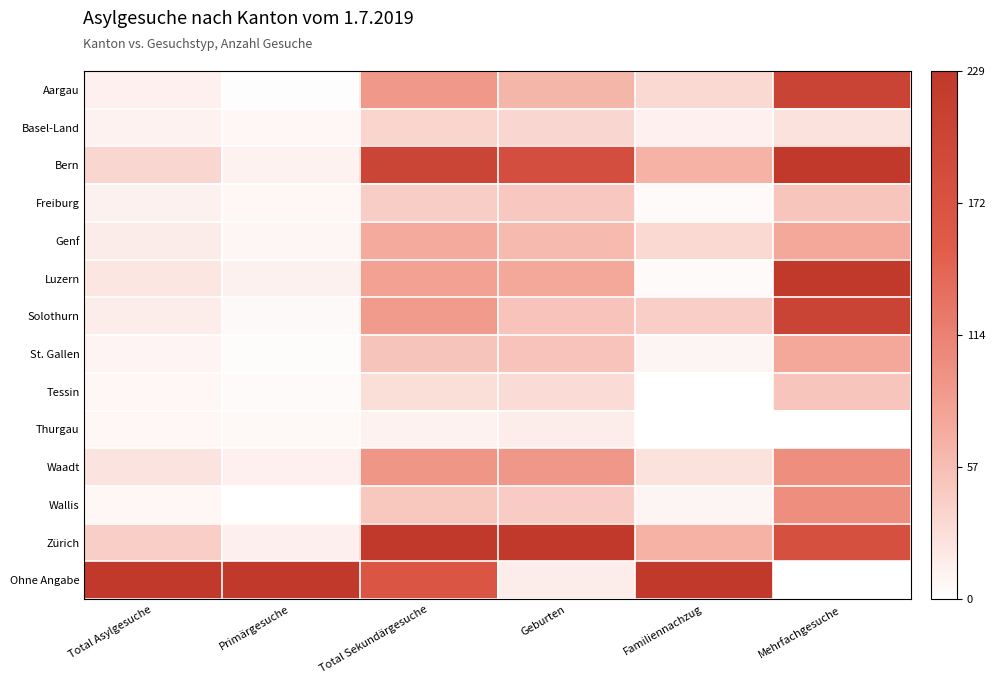

List the series in order of their peak value, lowest first.

Thurgau, Basel-Land, Freiburg, Tessin, Genf, St. Gallen, Waadt, Wallis, Aargau, Solothurn, Bern, Luzern, Zürich, Ohne Angabe